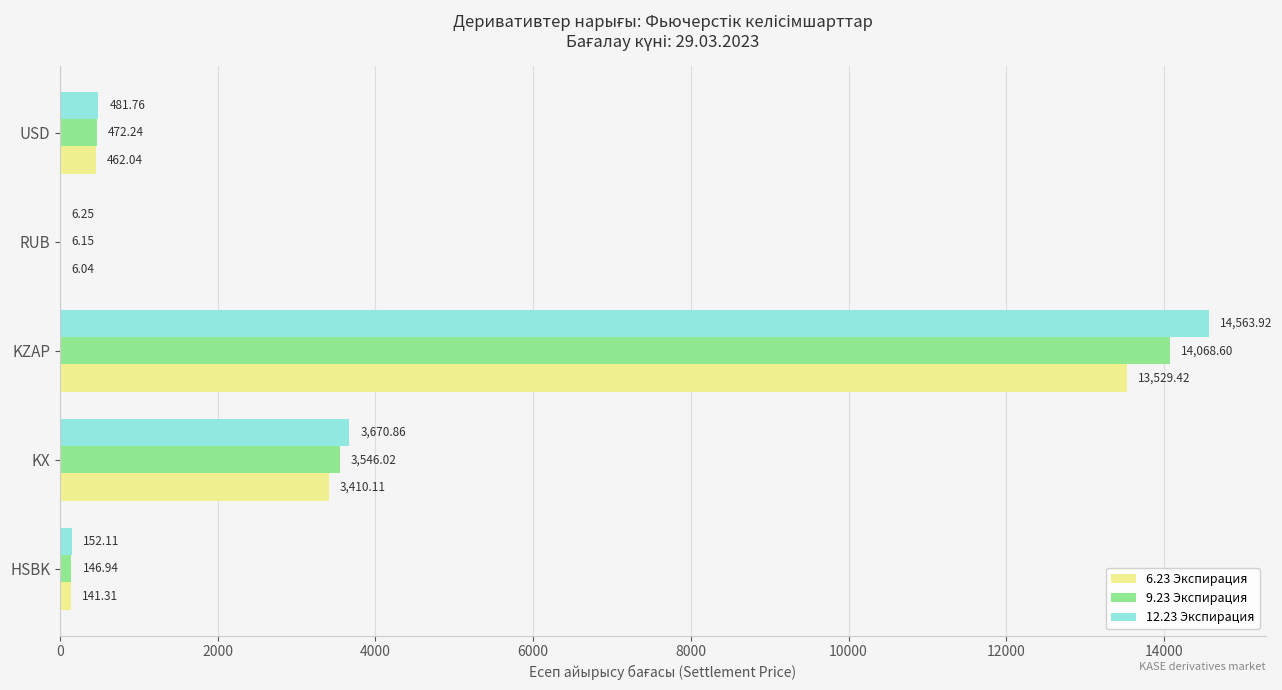

What is the sum of all 9.23 Экспирация values?

18240.0